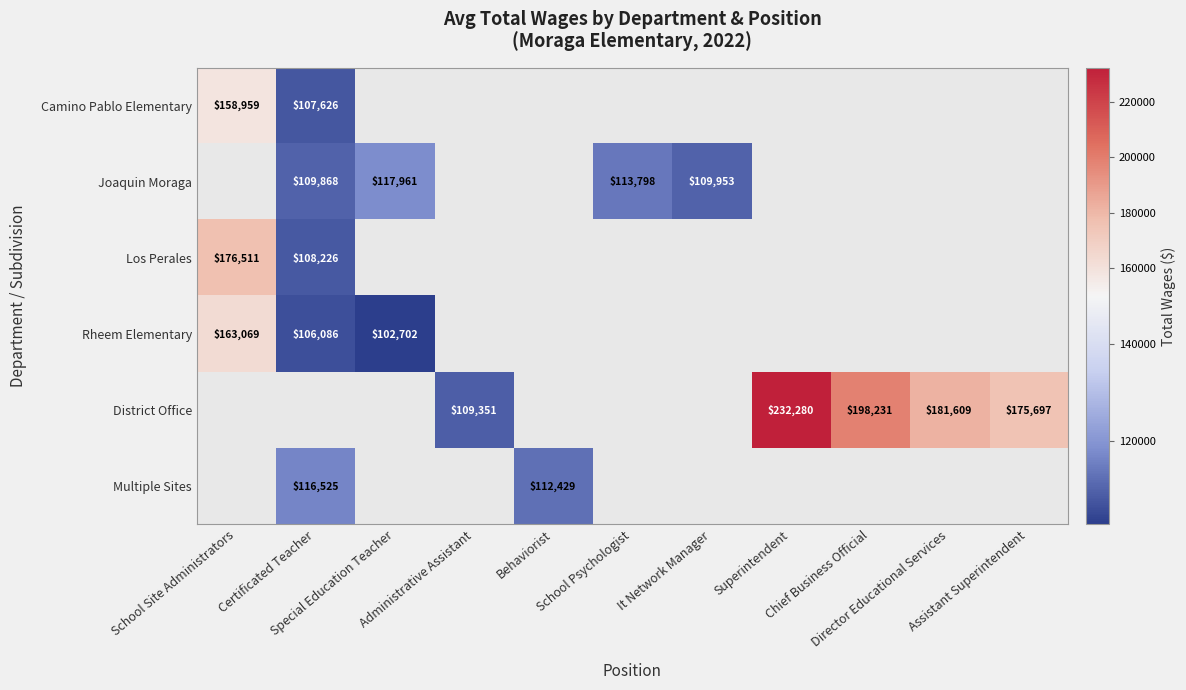

At which label is Los Perales closest to 142368?

Certificated Teacher